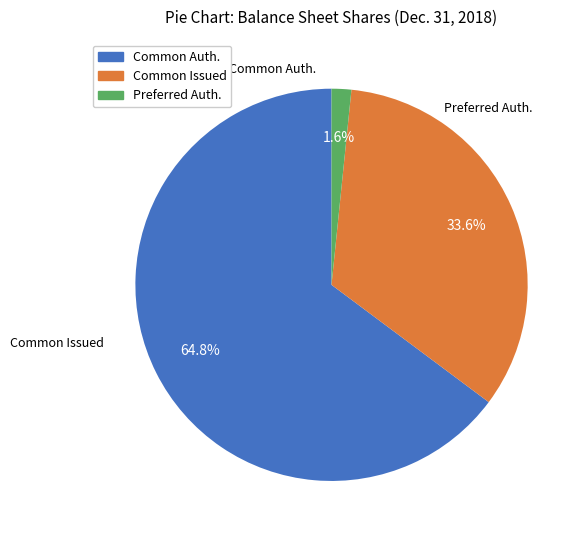

What is the smallest slice in the pie chart?

Preferred stock, shares authorized